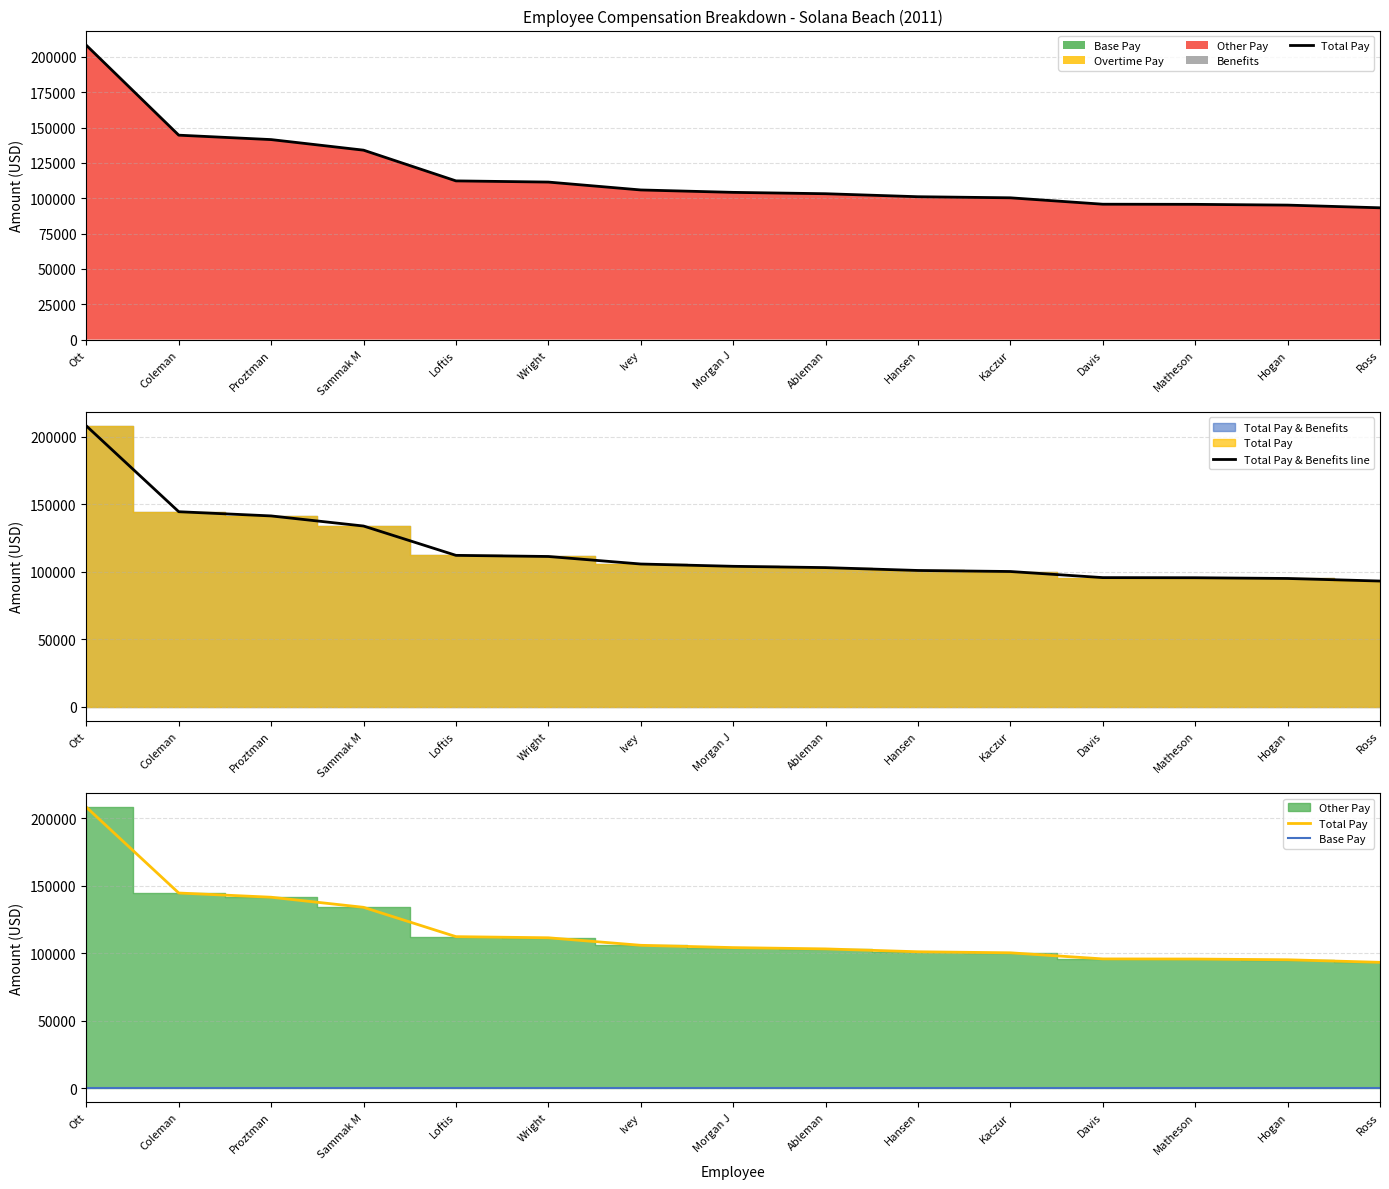

Reading left to right, extract all data points from this chart.

Total Pay: Ott=208224	Coleman=144613	Proztman=141489	Sammak M=134007	Loftis=112270	Wright=111431	Ivey=105856	Morgan J=104153	Ableman=103190	Hansen=101066	Kaczur=100298	Davis=95770	Matheson=95674	Hogan=95136	Ross=93236
Total Pay & Benefits line: Ott=208224	Coleman=144613	Proztman=141489	Sammak M=134007	Loftis=112270	Wright=111431	Ivey=105856	Morgan J=104153	Ableman=103190	Hansen=101066	Kaczur=100298	Davis=95770	Matheson=95674	Hogan=95136	Ross=93236
Base Pay: Ott=0	Coleman=0	Proztman=0	Sammak M=0	Loftis=0	Wright=0	Ivey=0	Morgan J=0	Ableman=0	Hansen=0	Kaczur=0	Davis=0	Matheson=0	Hogan=0	Ross=0